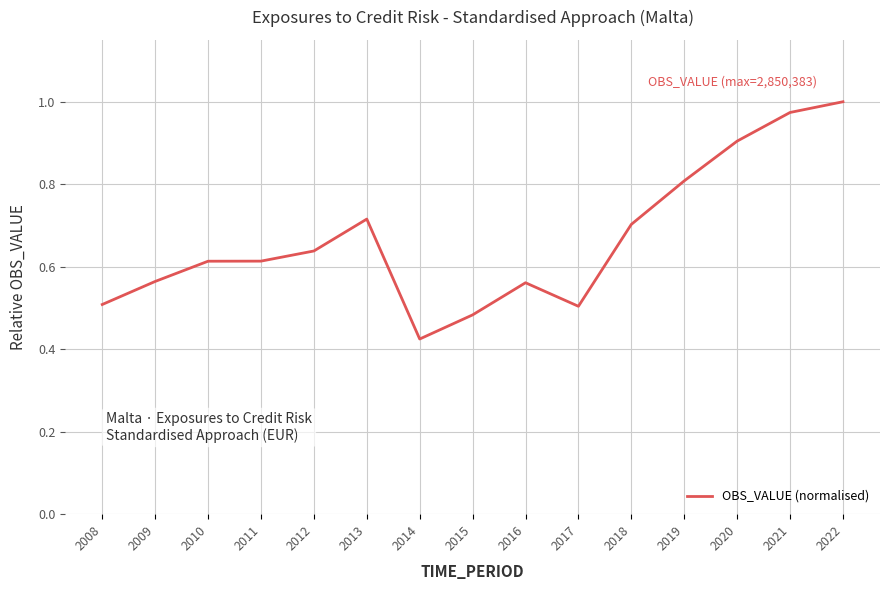

How many lines are shown in the chart?

1